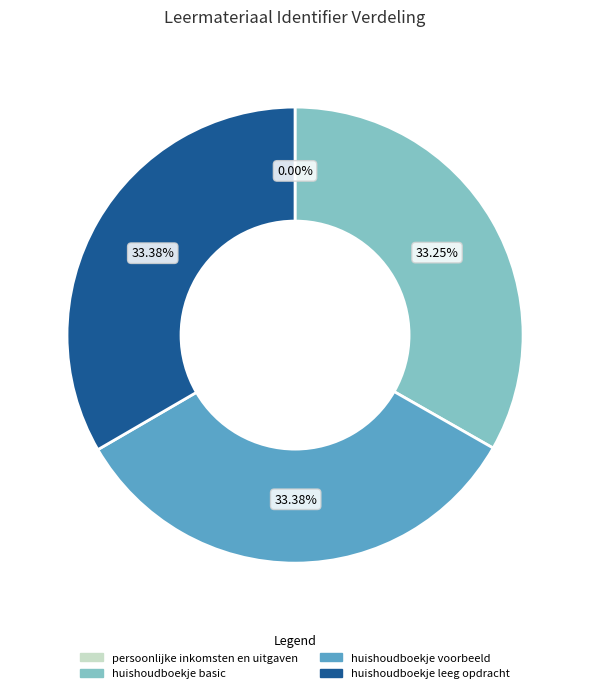

To the nearest percent, what percentage of the pie is huishoudboekje leeg opdracht?

33%